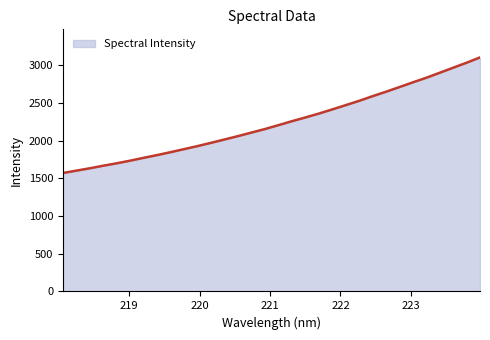

What is the maximum value shown in the chart?

3106.5